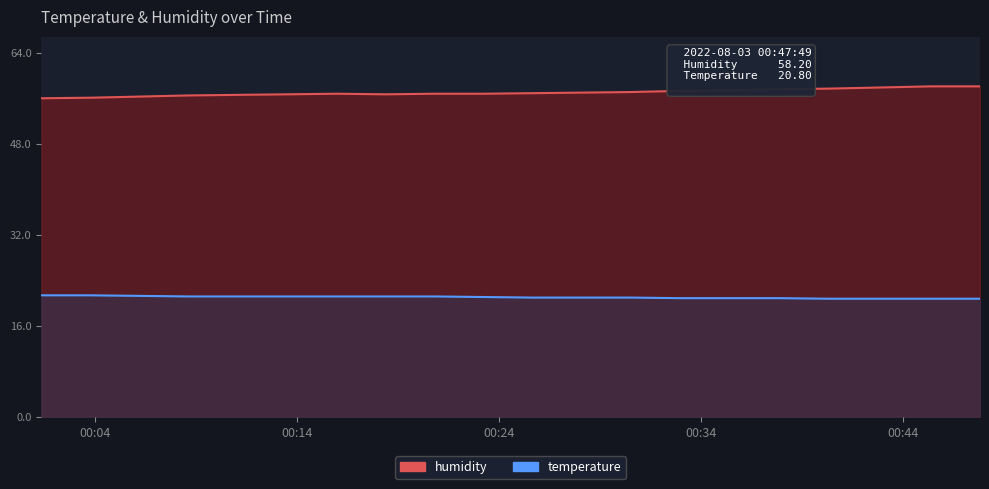

Where is the first local minimum for humidity?

2022-08-03T00:18:24